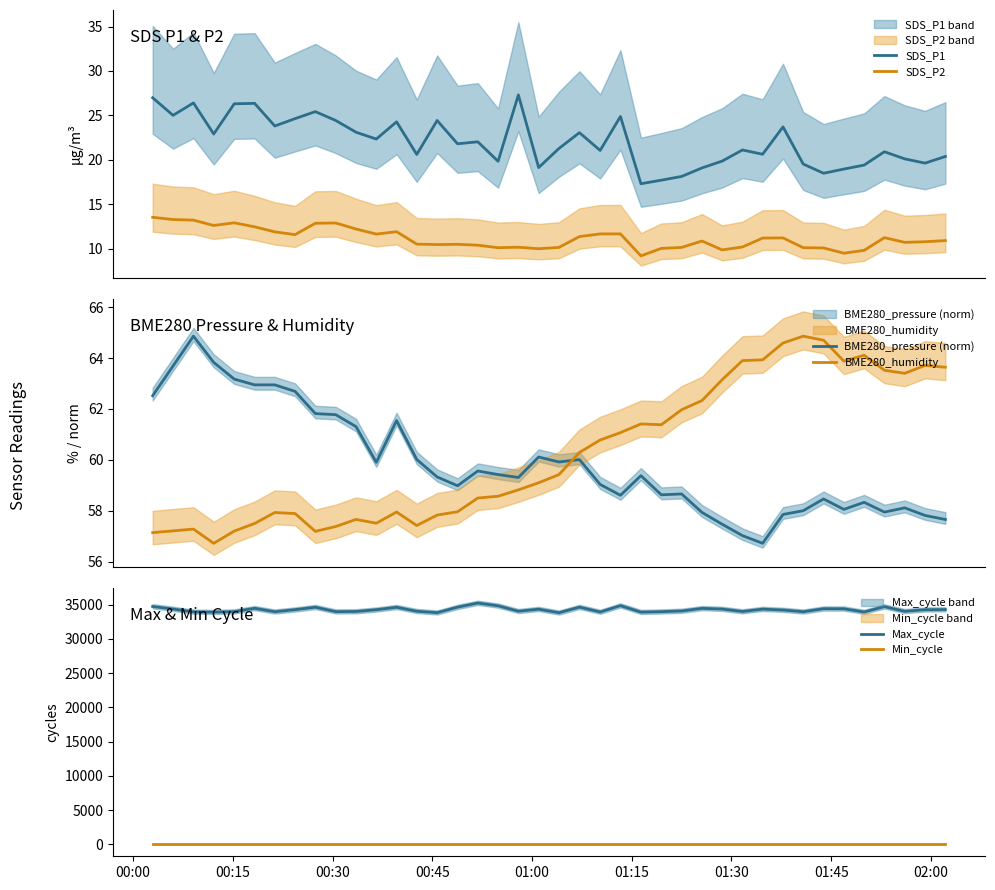

What is the lowest value of the SDS_P2 series?

9.2